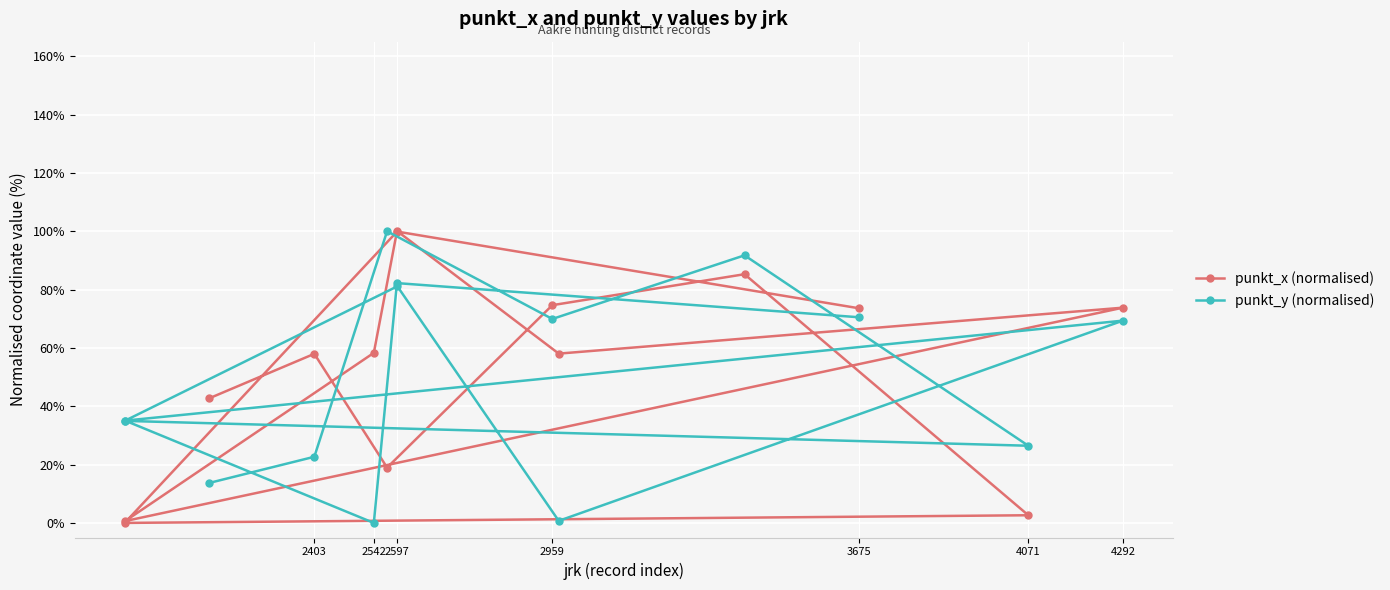

What is the maximum value for punkt_x (normalised)?

100.0